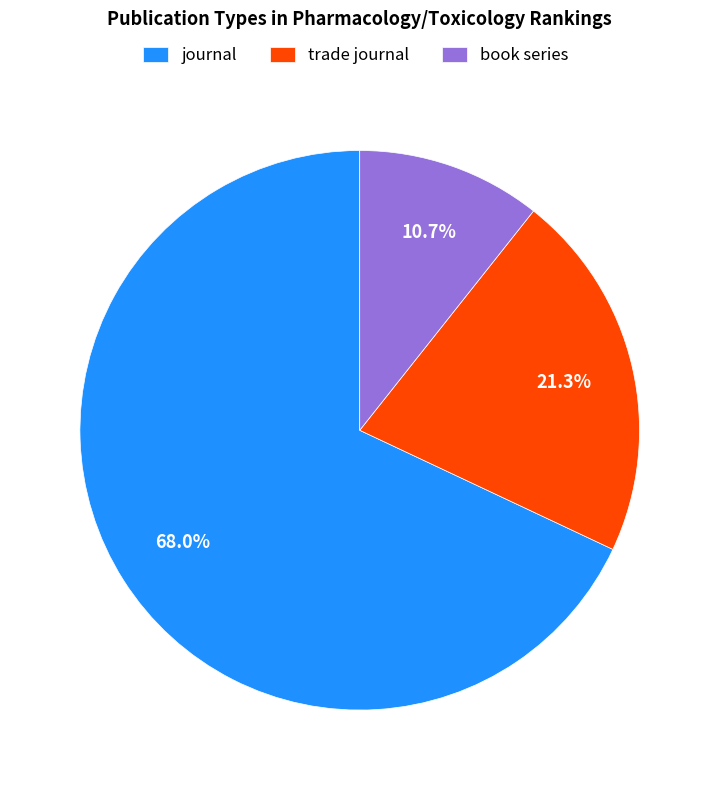

Rank the categories by value from highest to lowest.

journal, trade journal, book series